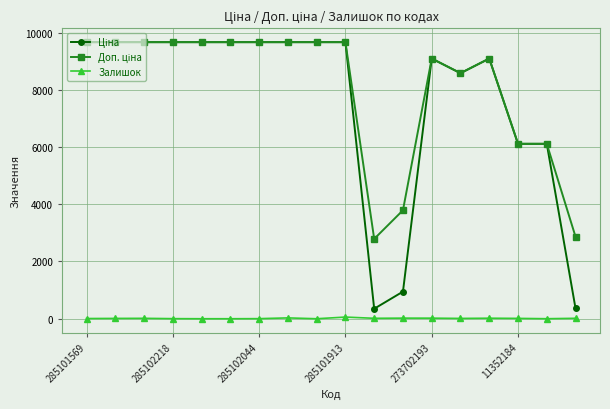

True or false: Залишок has more than 2 interior local peaks.

True